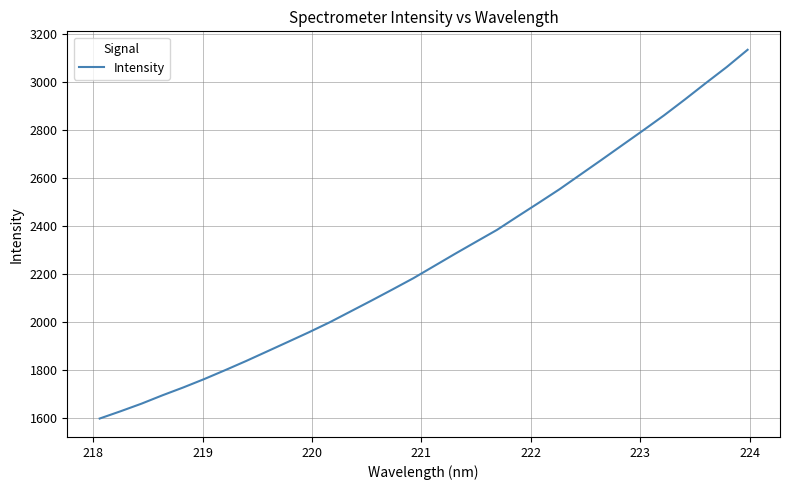

What is the difference between the maximum and minimum values?

1536.2